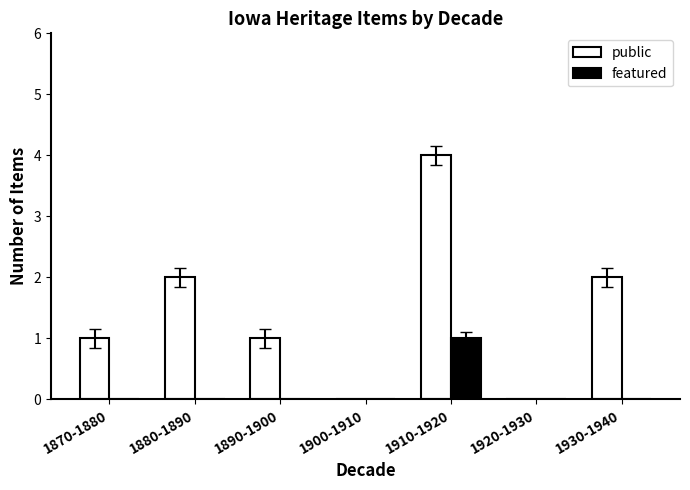

At which category does the chart reach its peak across all series?

1910-1920